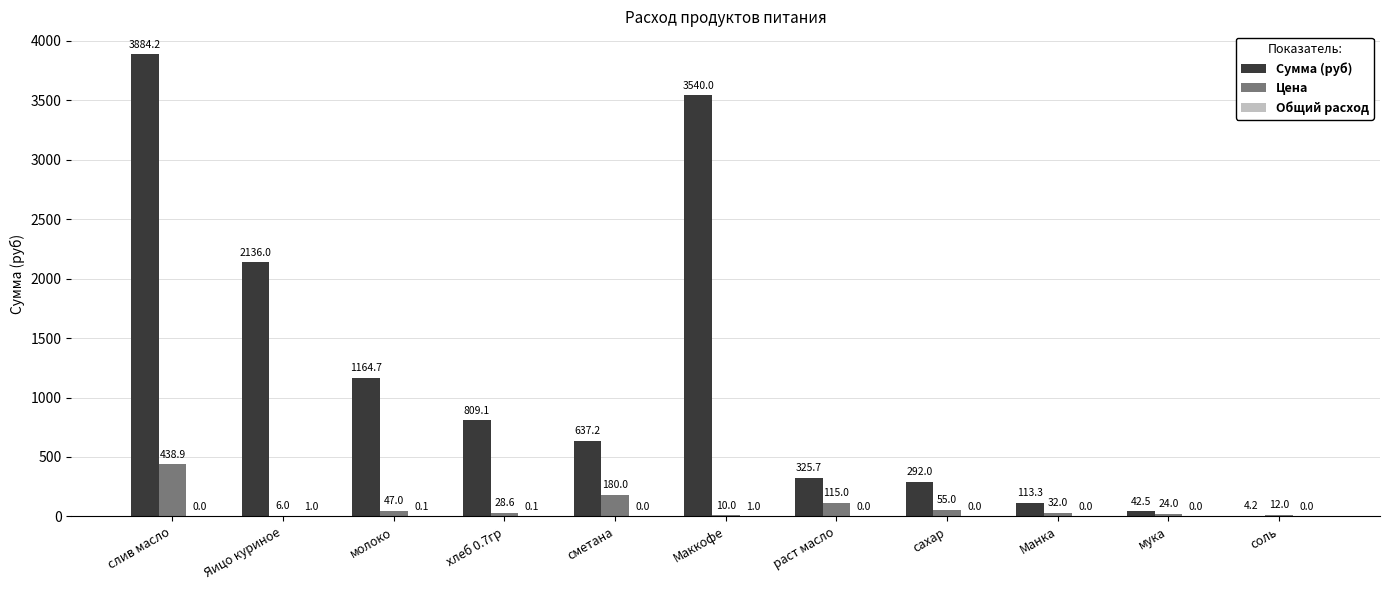

Between Яицо куриное and Маккофе, which series saw the biggest shift?

Сумма (руб)